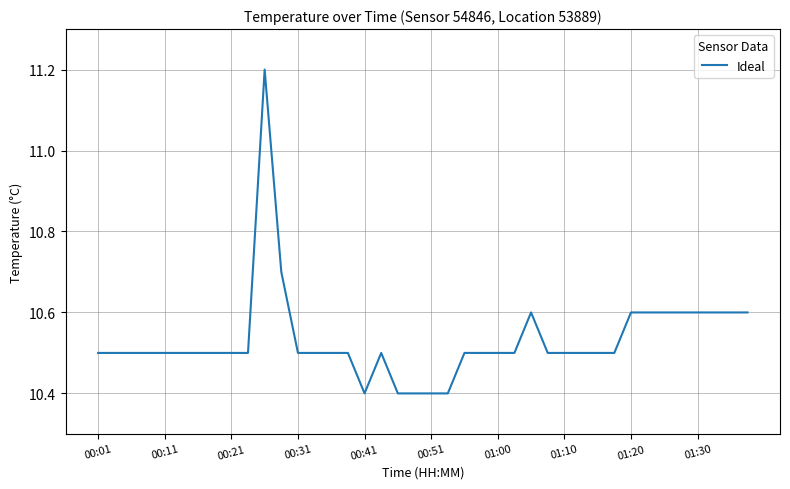

What is the difference between the maximum and minimum values?

0.8